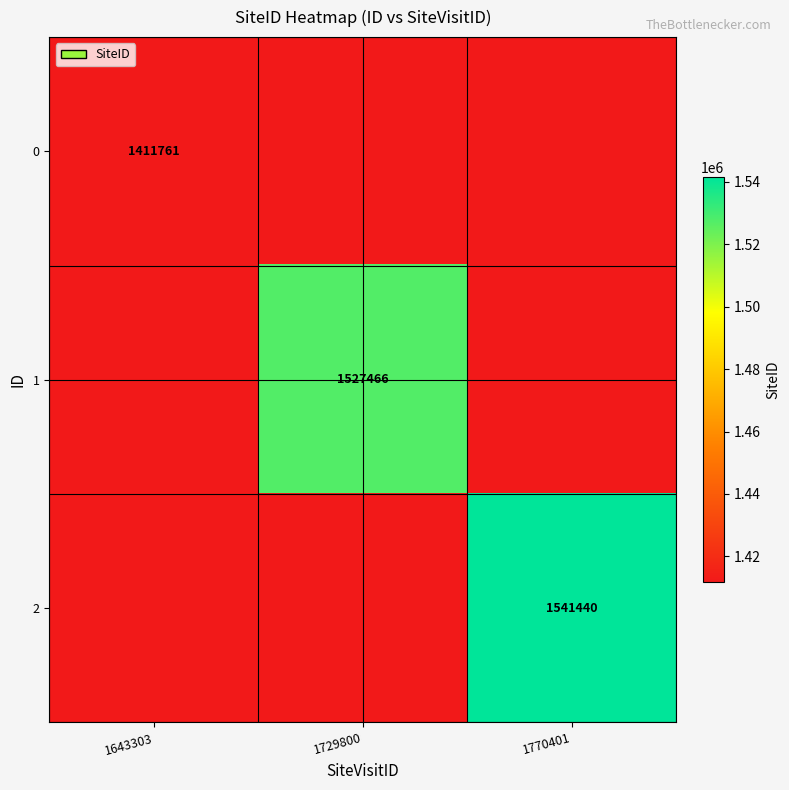

What is the minimum value shown in the chart?

1411761